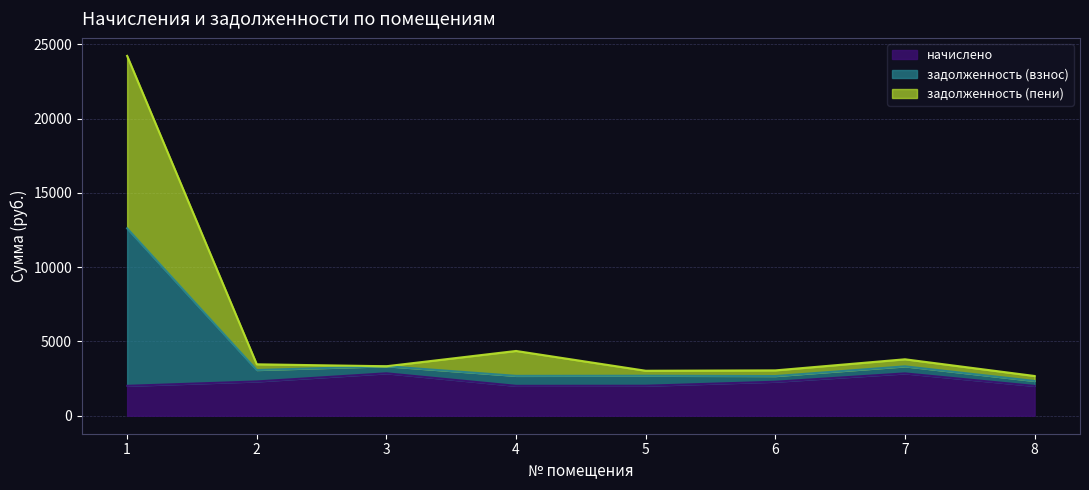

What is the difference between the highest and lowest values at 5?

1009.6